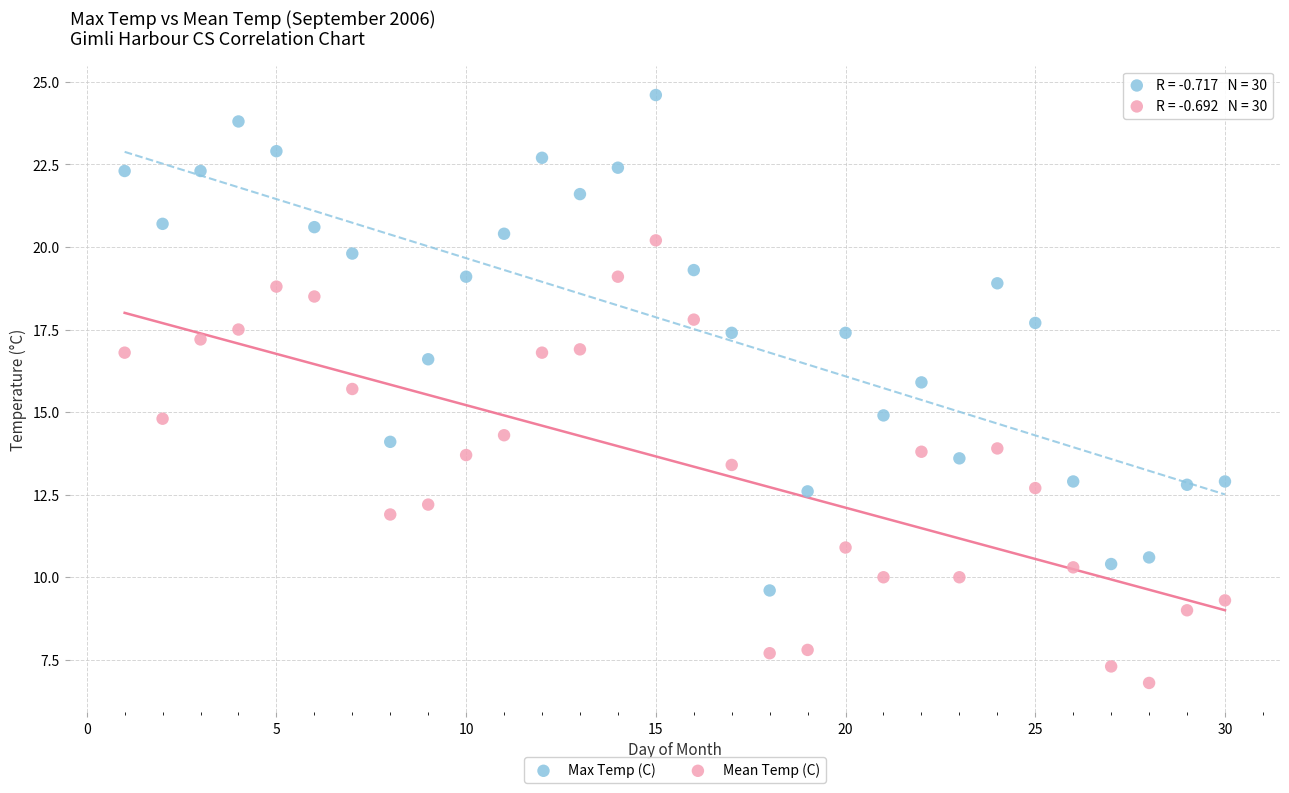

Across all data points, what is the range of X values (max minus min)?

29.0